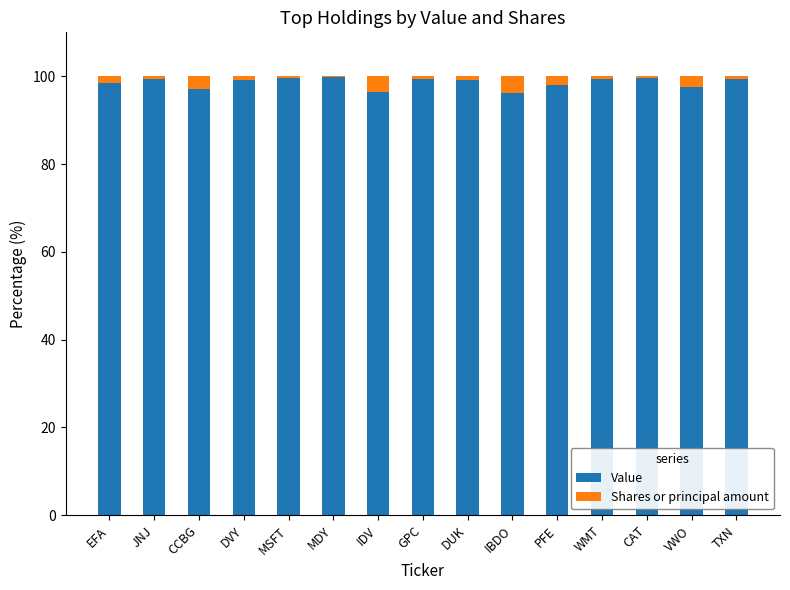

What is the sum of all Value values?

1478.4